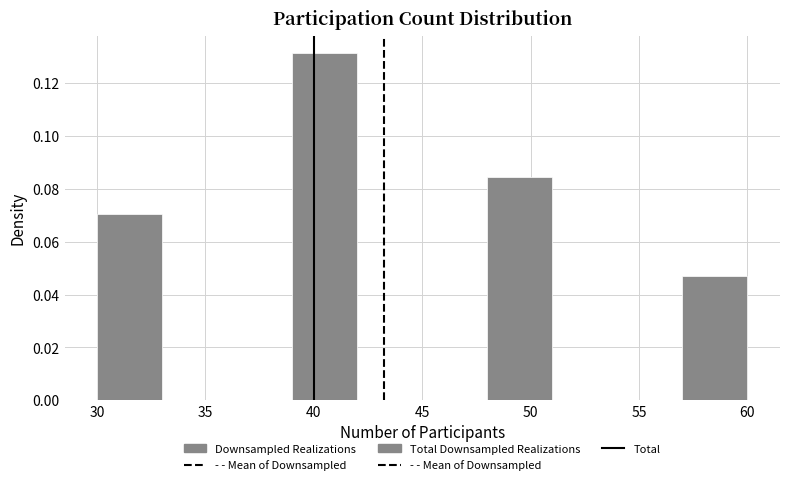

Reading left to right, list every bar in this chart as the range it spans on the x-axis followed by its height. The values are not printed on the chart, so give them approximately, as read against the axis.

30 to 33: 0.070
33 to 36: 0
36 to 39: 0
39 to 42: 0.132
42 to 45: 0
45 to 48: 0
48 to 51: 0.084
51 to 54: 0
54 to 57: 0
57 to 60: 0.046